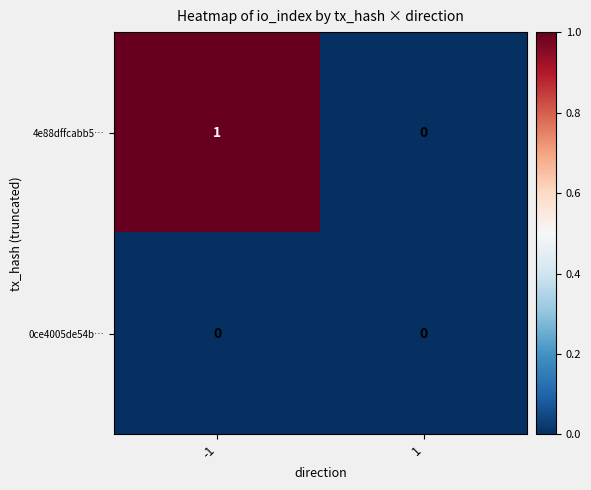

Count the number of data series in this chart.

2